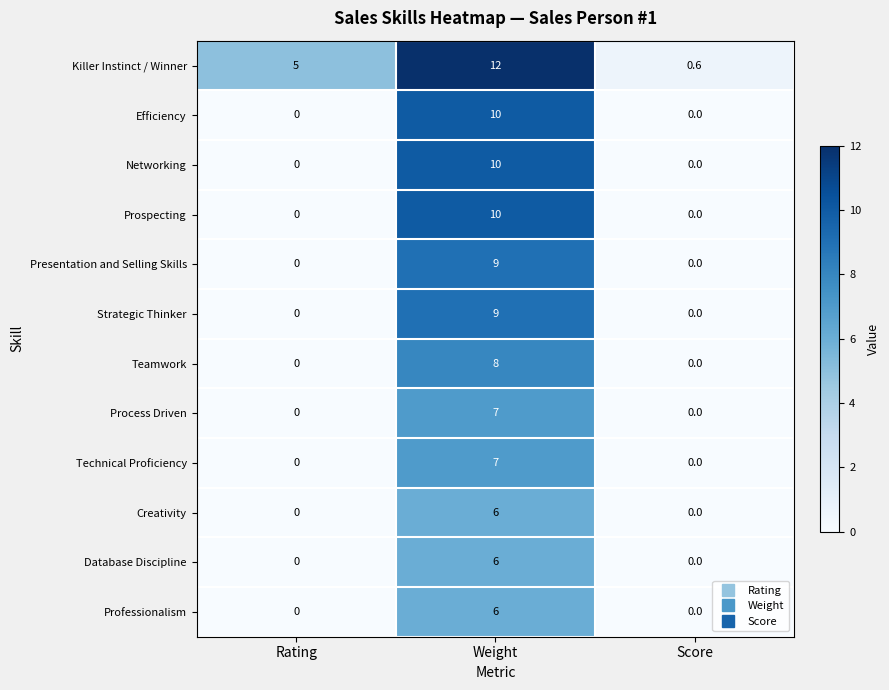

Which series has the largest total across all categories?

Killer Instinct / Winner